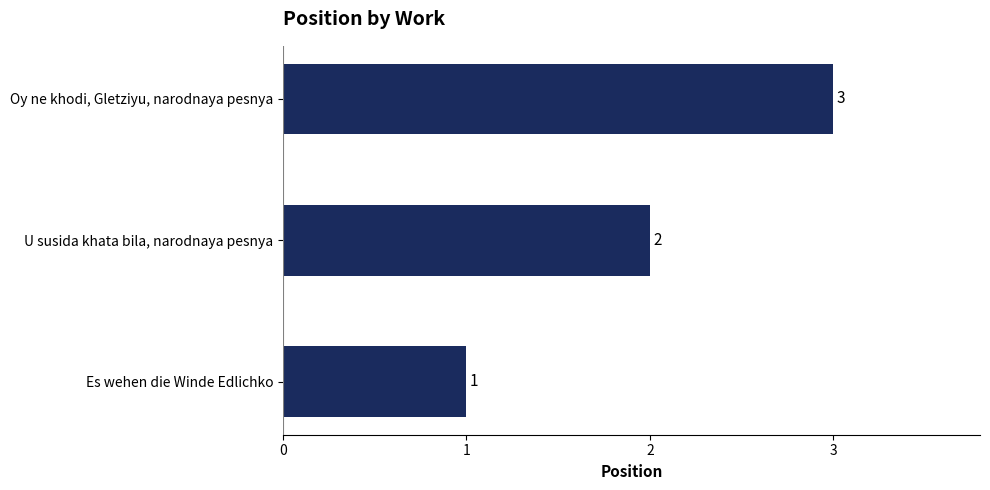

How many values are below 2?

1